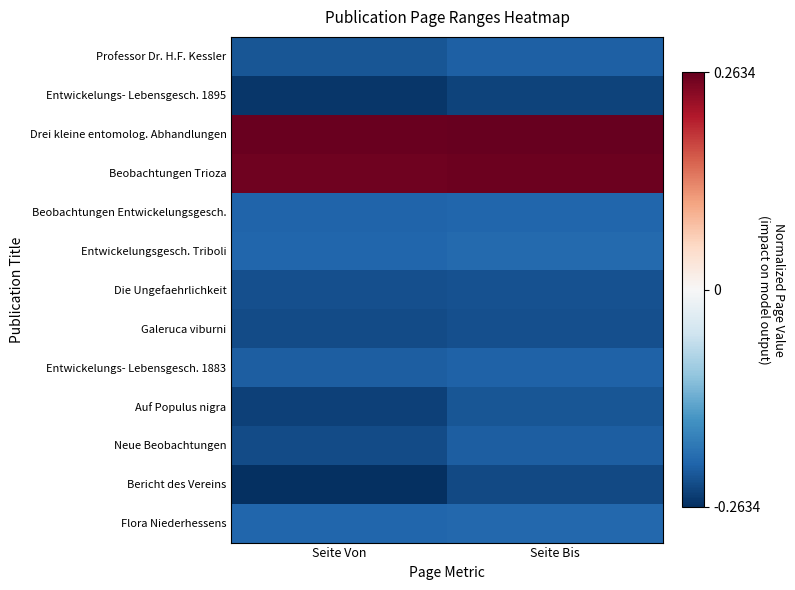

Reading left to right, what are all the values shown in this chart?

Professor Dr. H.F. Kessler: Seite Von=-0.2	Seite Bis=-0.2
Entwickelungs- Lebensgesch. 1895: Seite Von=-0.3	Seite Bis=-0.2
Drei kleine entomolog. Abhandlungen: Seite Von=0.3	Seite Bis=0.3
Beobachtungen Trioza: Seite Von=0.3	Seite Bis=0.3
Beobachtungen Entwickelungsgesch.: Seite Von=-0.2	Seite Bis=-0.2
Entwickelungsgesch. Triboli: Seite Von=-0.2	Seite Bis=-0.2
Die Ungefaehrlichkeit: Seite Von=-0.2	Seite Bis=-0.2
Galeruca viburni: Seite Von=-0.2	Seite Bis=-0.2
Entwickelungs- Lebensgesch. 1883: Seite Von=-0.2	Seite Bis=-0.2
Auf Populus nigra: Seite Von=-0.2	Seite Bis=-0.2
Neue Beobachtungen: Seite Von=-0.2	Seite Bis=-0.2
Bericht des Vereins: Seite Von=-0.3	Seite Bis=-0.2
Flora Niederhessens: Seite Von=-0.2	Seite Bis=-0.2